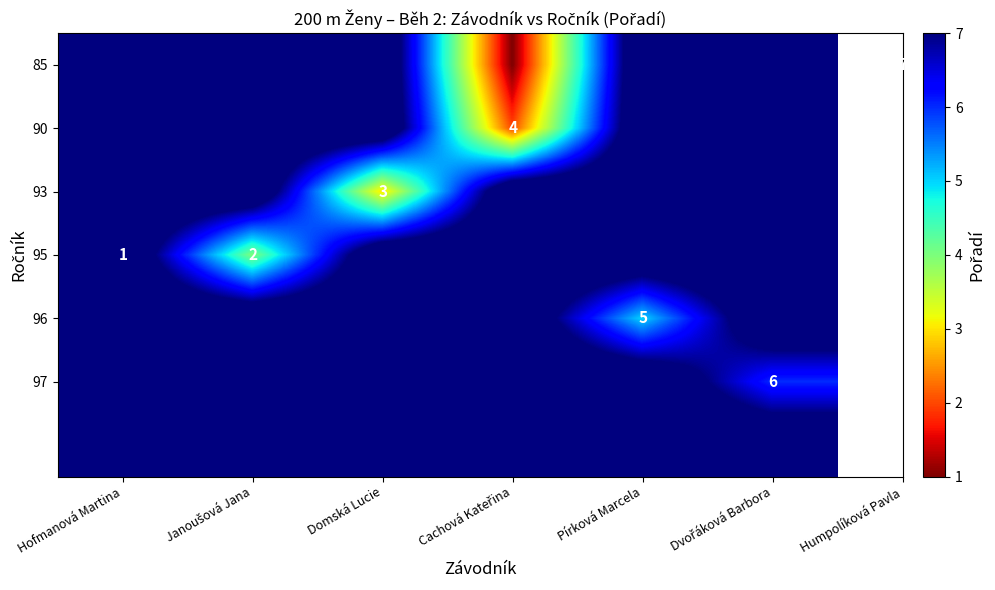

Is it true that 96 equals 5 at Pírková Marcela?

True